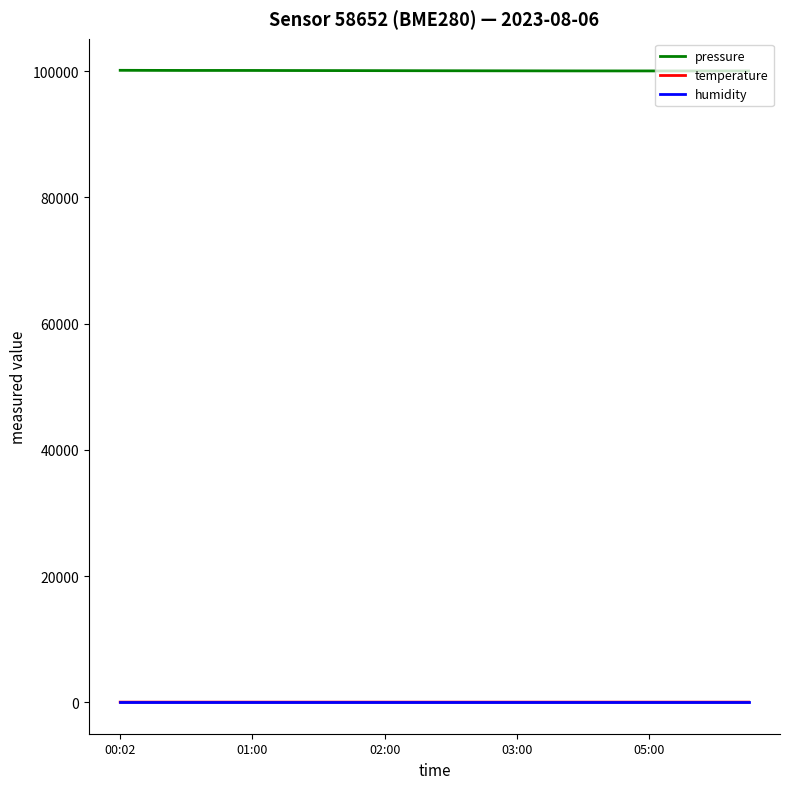

What is the maximum value shown in the chart?

100145.9